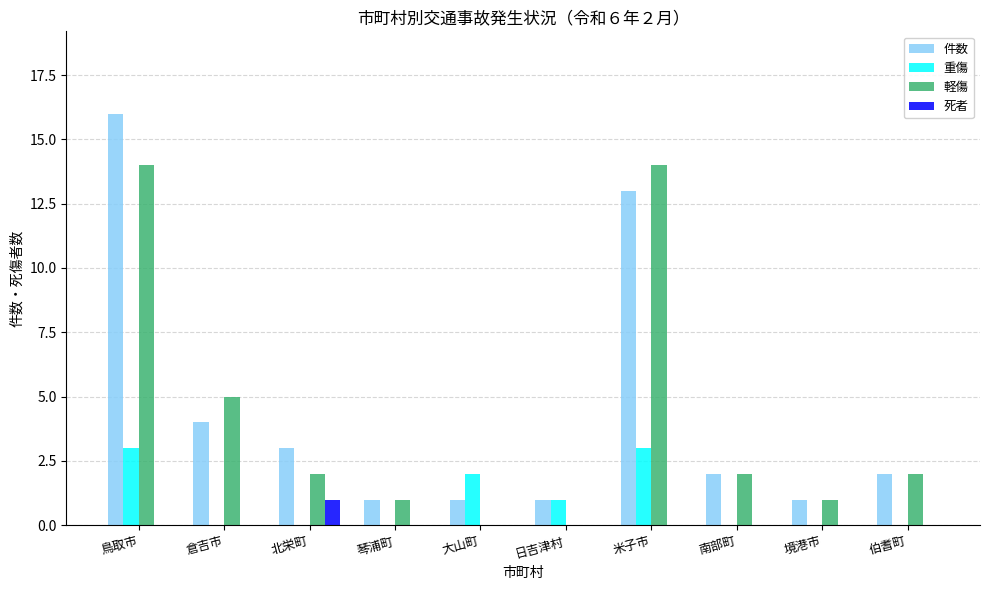

What is the sum of all 重傷 values?

9